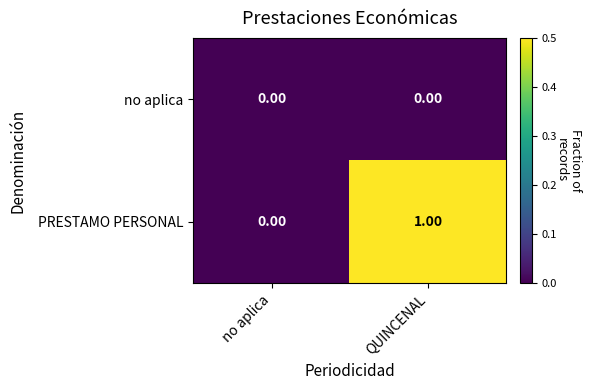

At which category is the sum across all series the highest?

QUINCENAL